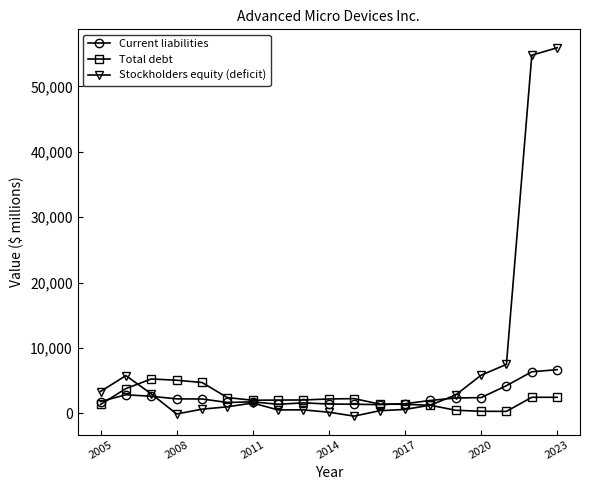

Which series has the largest range (max minus min)?

Stockholders equity (deficit)